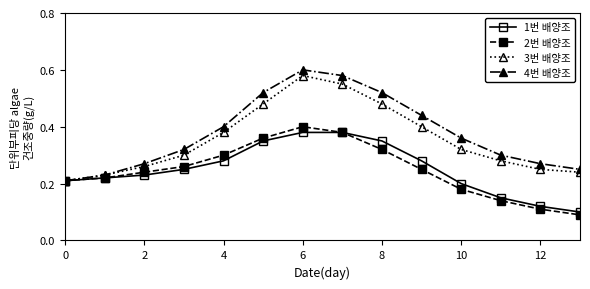

What are all the series names shown in the legend?

1번 배양조, 2번 배양조, 3번 배양조, 4번 배양조